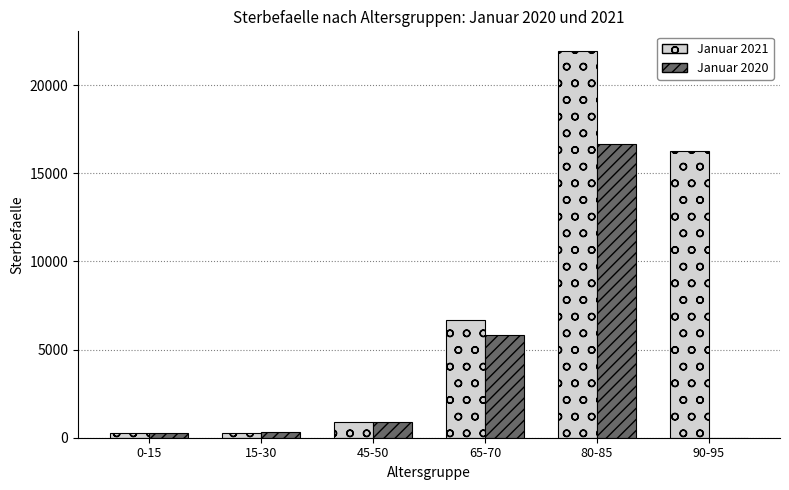

What is the sum of all Januar 2021 values?

46358